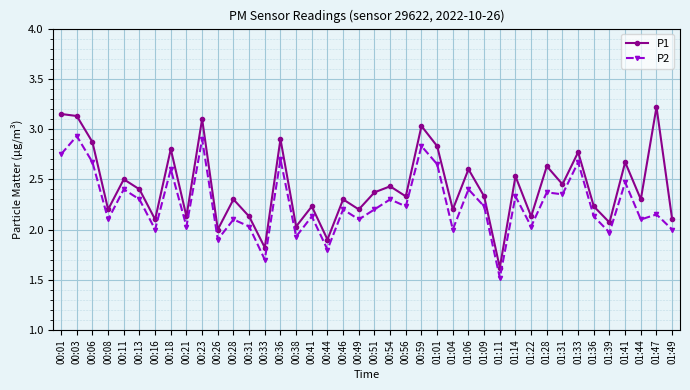

What is the minimum value shown in the chart?

1.5